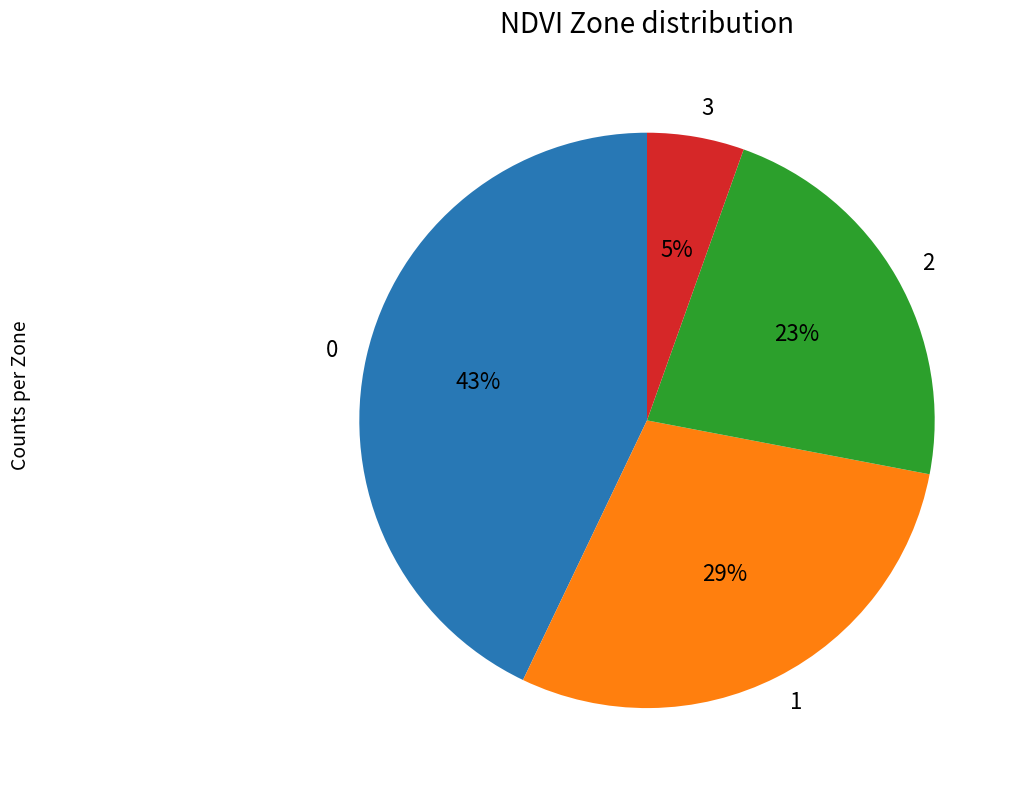

Does any single category account for the majority?

No